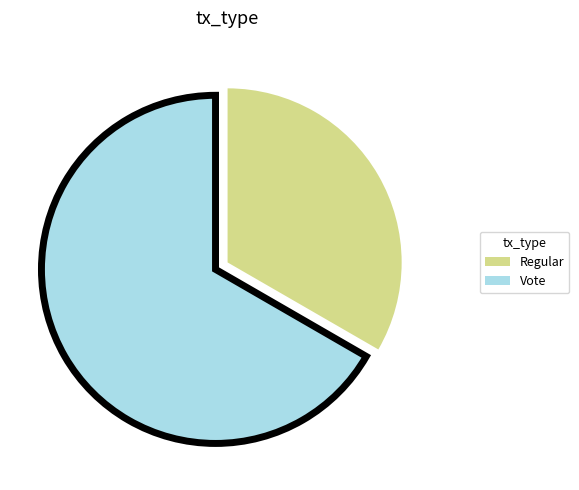

Approximately how many times larger is the value at Regular compared to Vote?

0.5